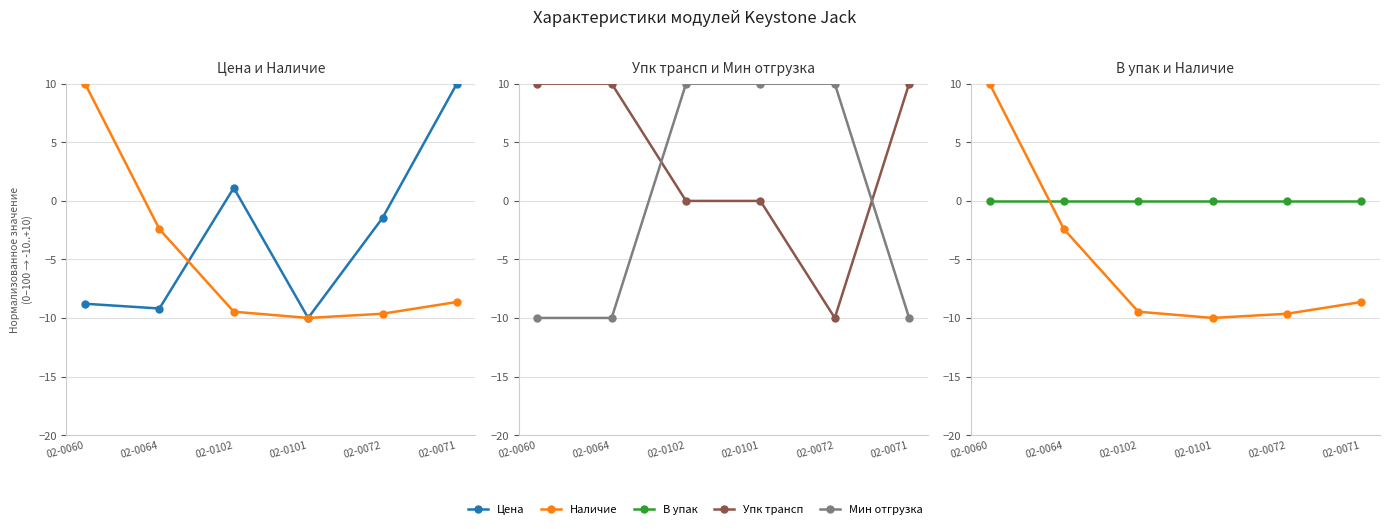

Which series has the largest range (max minus min)?

Цена